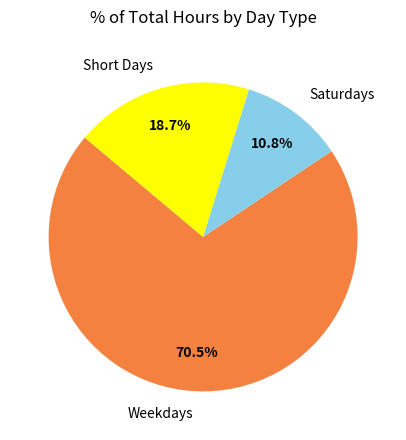

How many segments does this pie chart have?

3